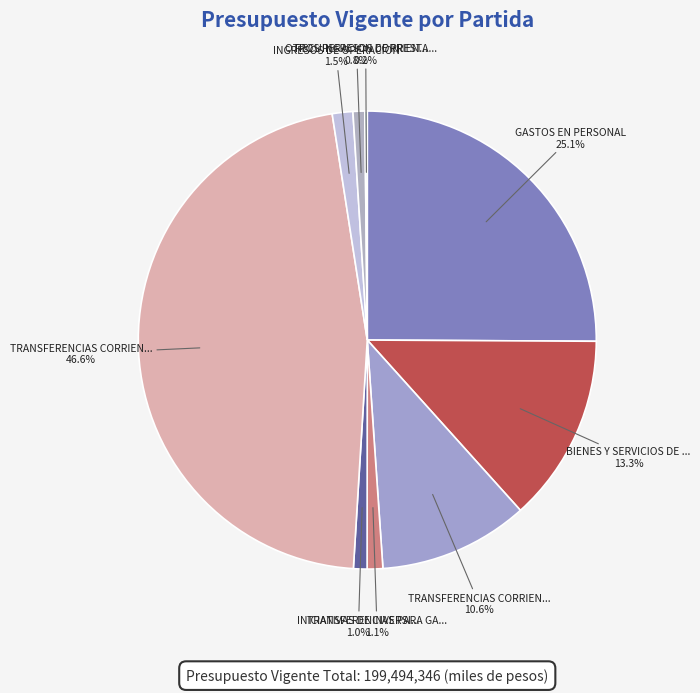

Does any single category account for the majority?

No